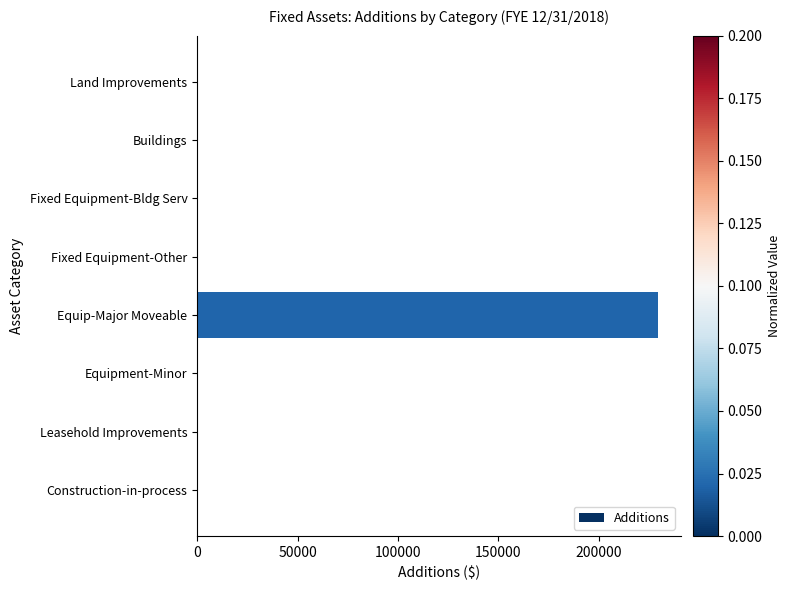

What is the sum of all values?

229367